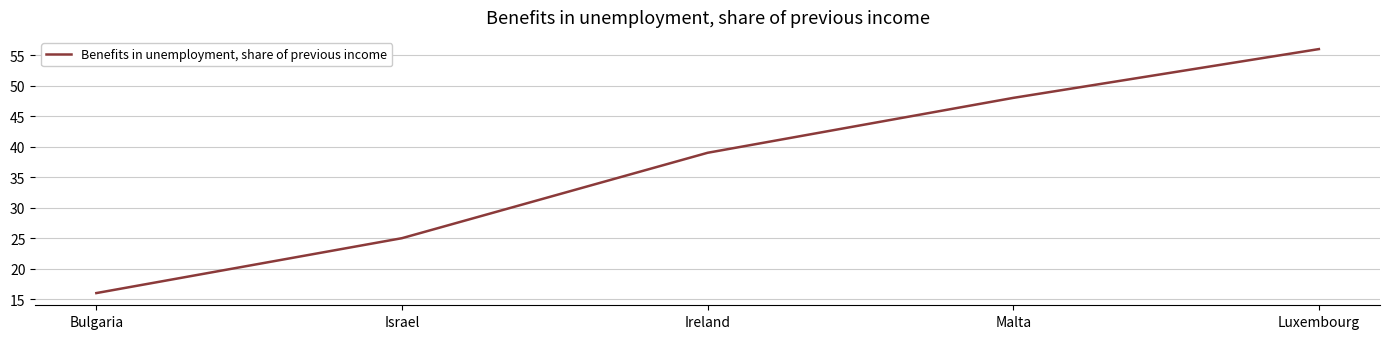

Does the chart display data point markers on the line(s)?

No